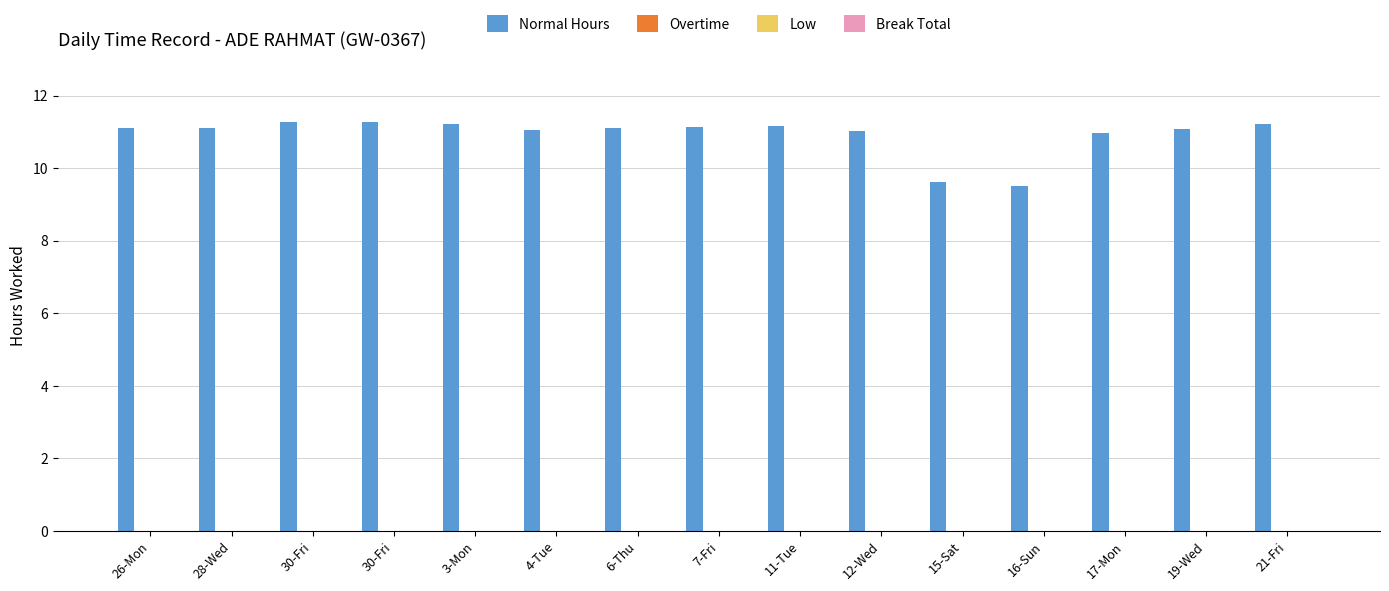

What is the maximum value shown in the chart?

11.3